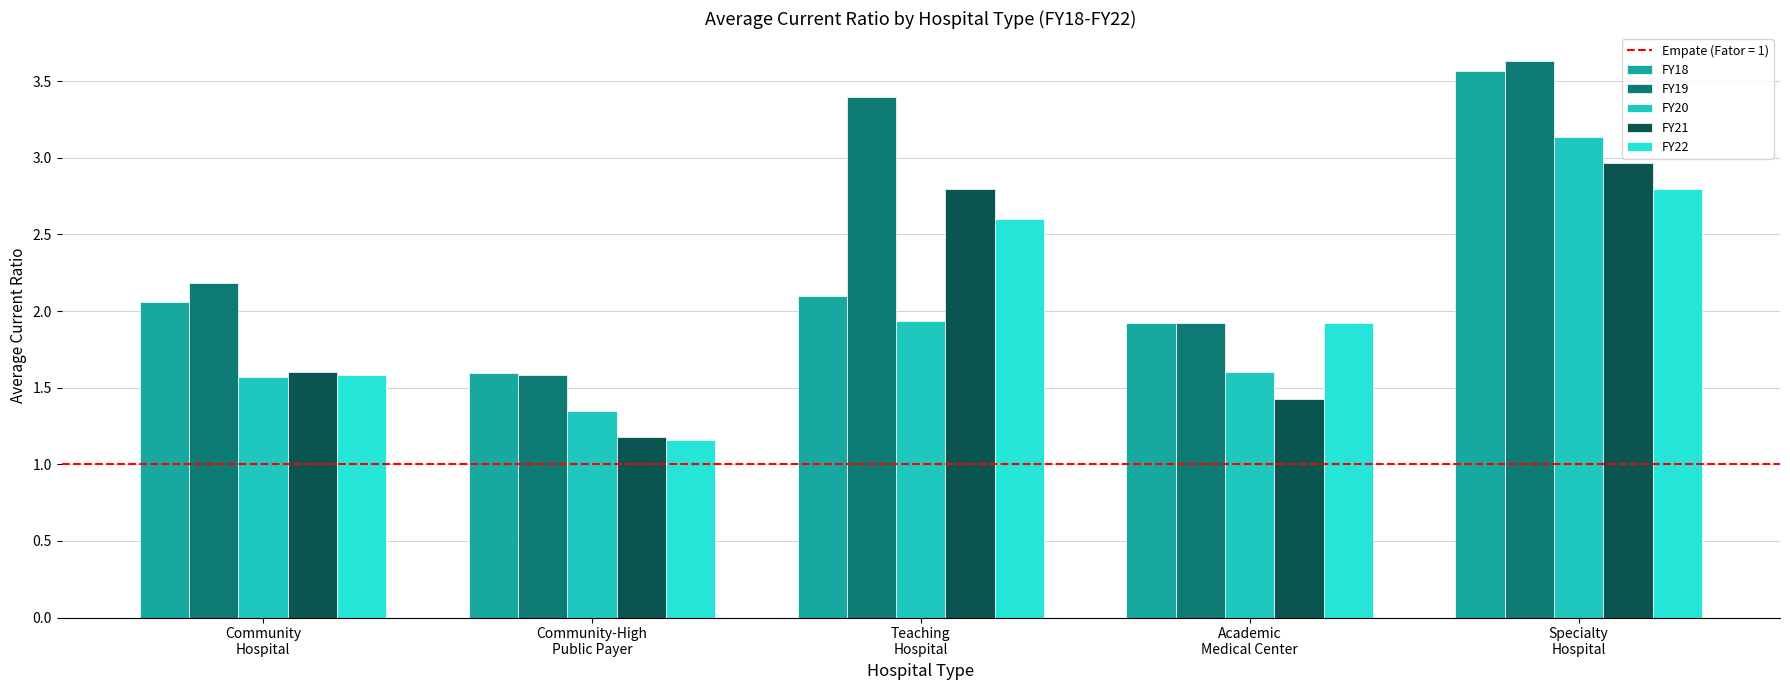

List the labels in order of FY19 value, largest first.

Specialty
Hospital, Teaching
Hospital, Community
Hospital, Academic
Medical Center, Community-High
Public Payer